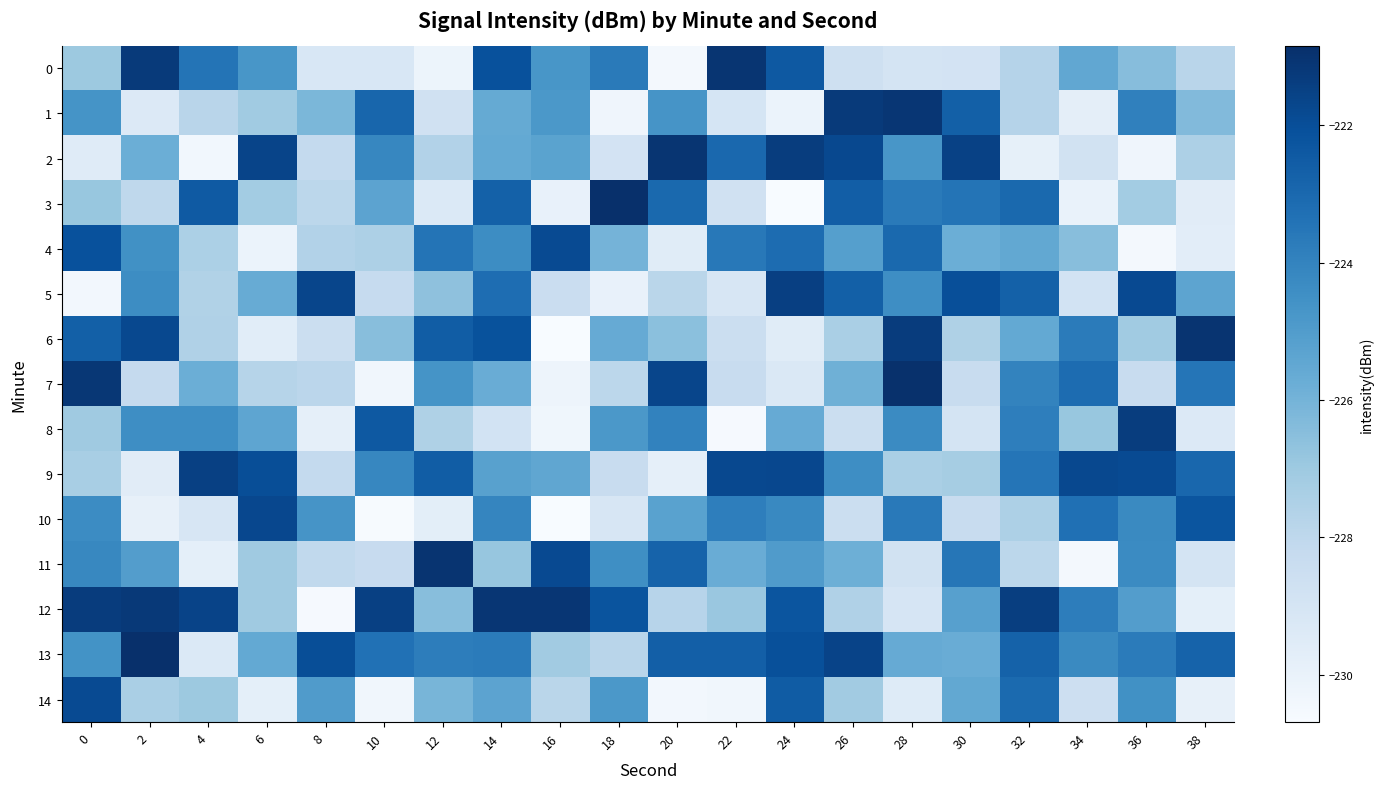

What is the difference between the highest and lowest values at 26?

7.4